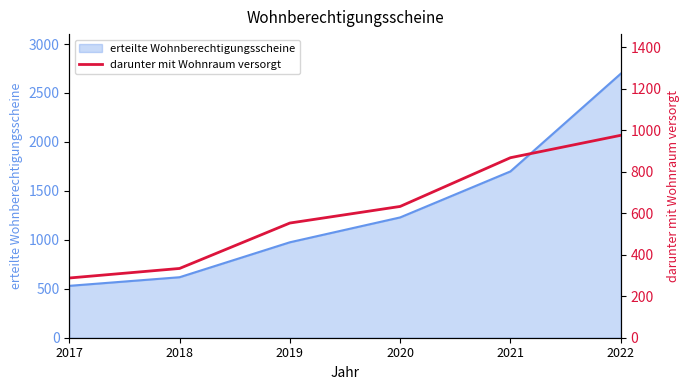

Where is erteilte Wohnberechtigungsscheine nearest to the value 1613?

2021